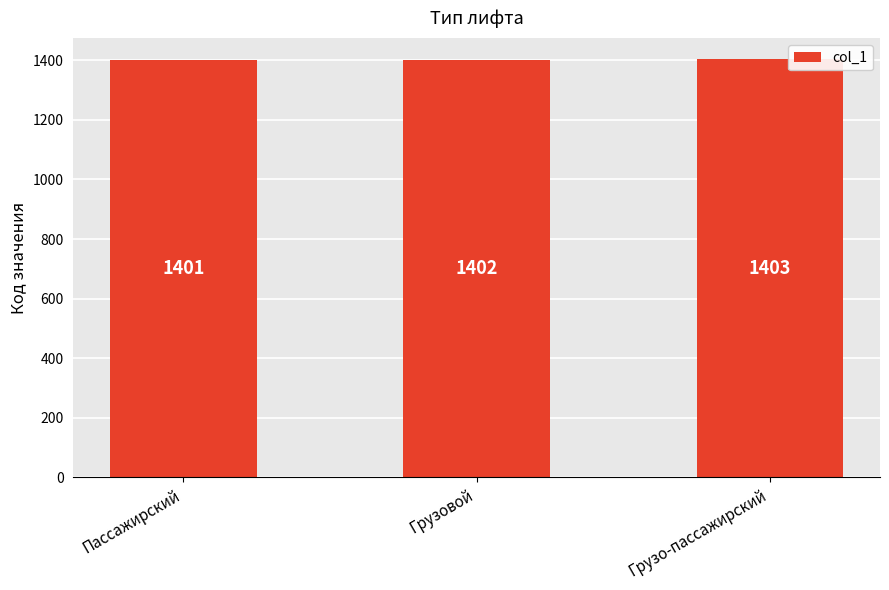

At which category does the chart reach its peak across all series?

Грузо-пассажирский